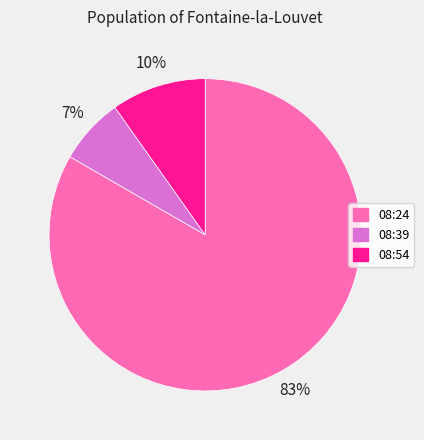

Does any single category account for the majority?

Yes